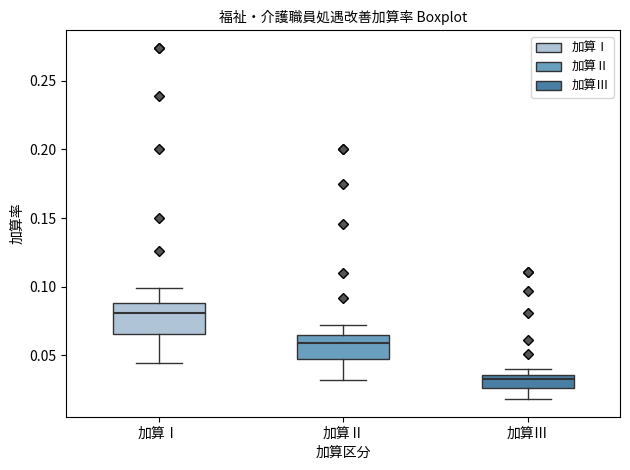

Comparing the boxes themselves (not the whiskers), which one is the tallest?

加算Ⅰ